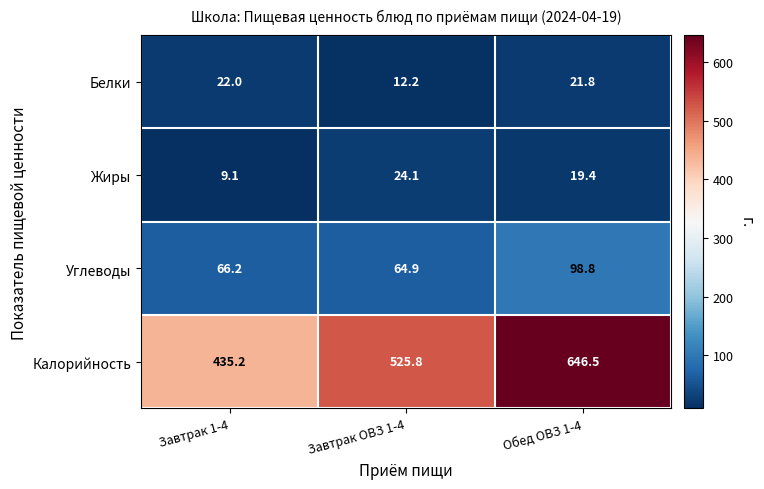

At which category does the chart reach its peak across all series?

Обед ОВЗ 1-4